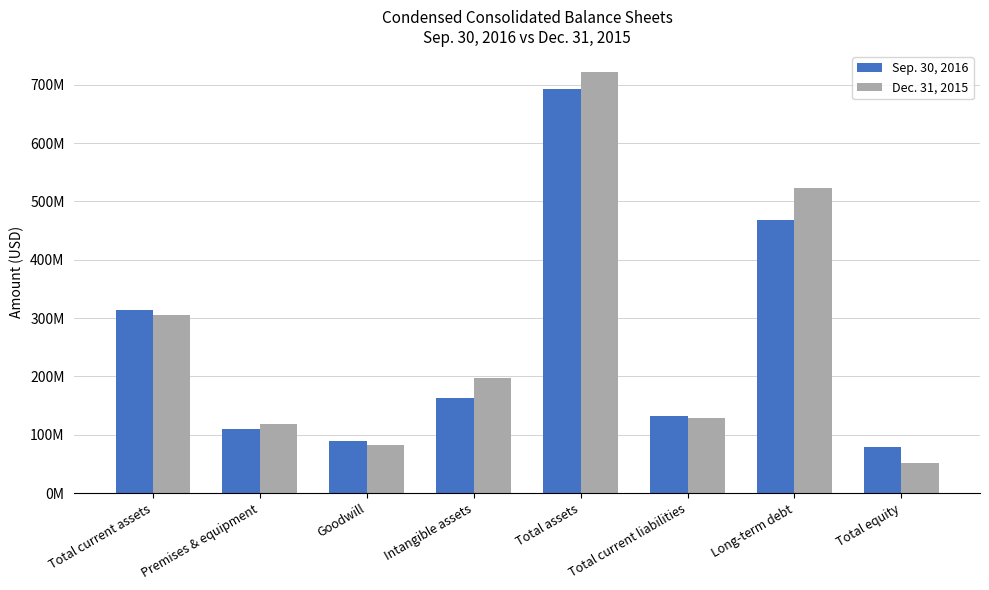

Between Goodwill and Total current liabilities, which series saw the biggest shift?

Dec. 31, 2015